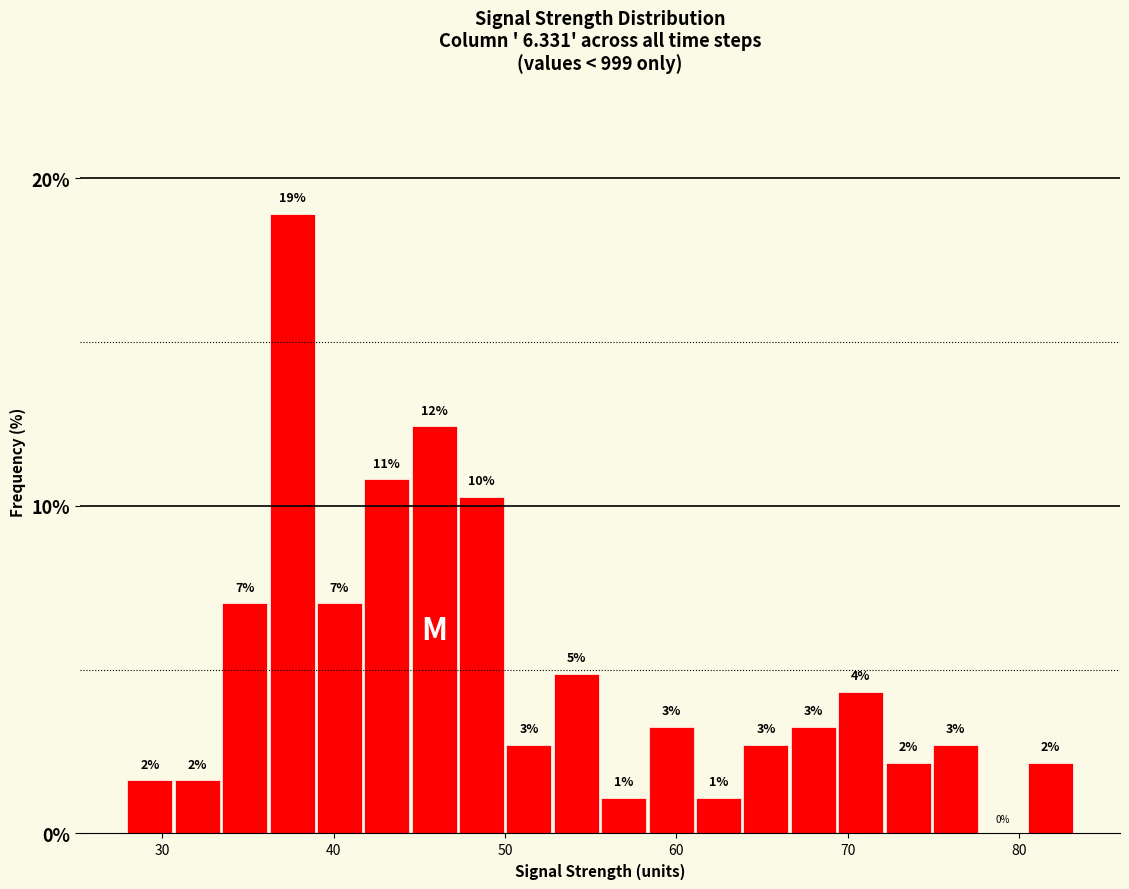

Read against the x-axis, roughly where is the centre of the tallest bar?

38